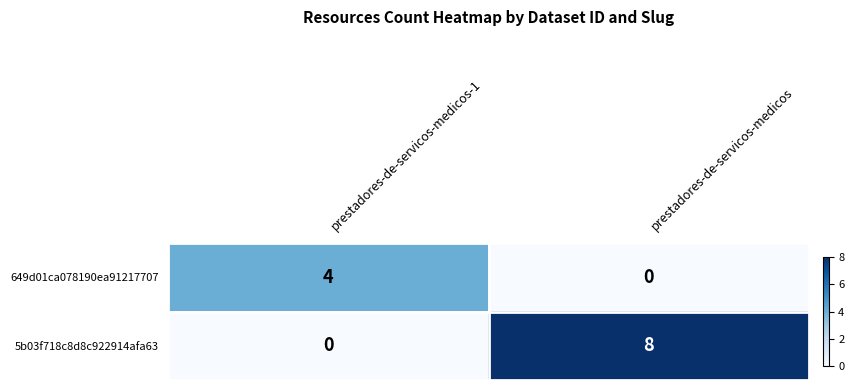

What is the total value across all series at prestadores-de-servicos-medicos?

8